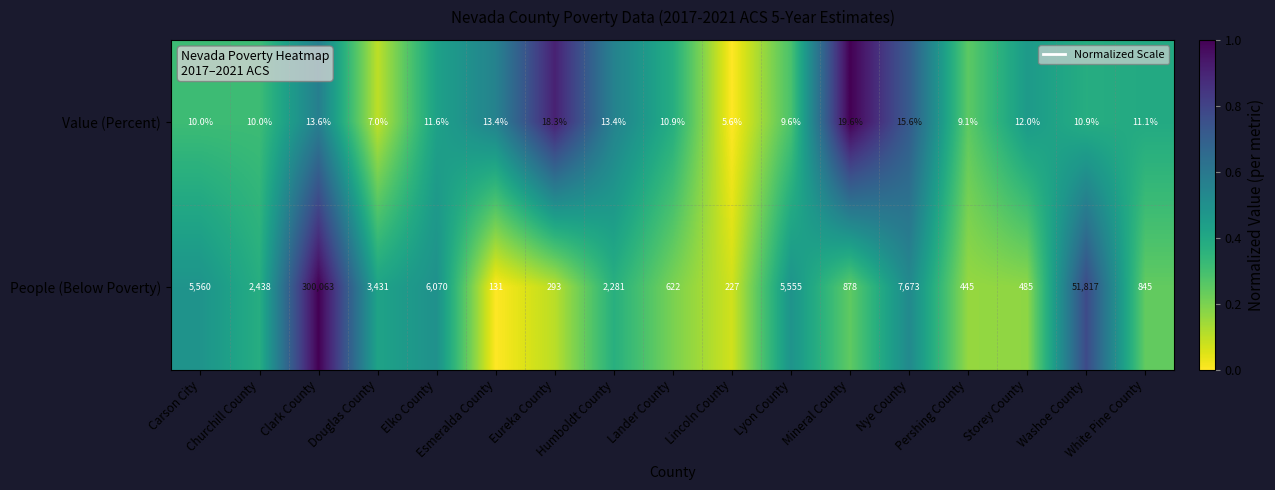

The Value (Percent) series shows 12.0 at Storey County. True or false?

True